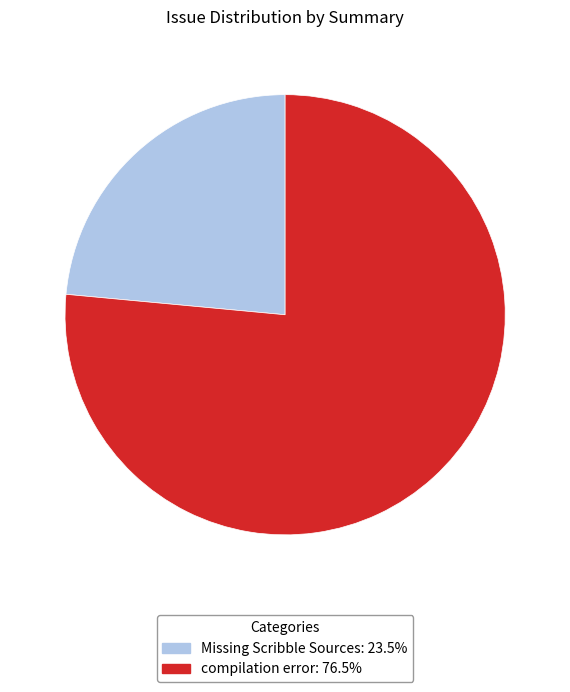

Does Missing Scribble Sources account for over 50% of the chart?

No